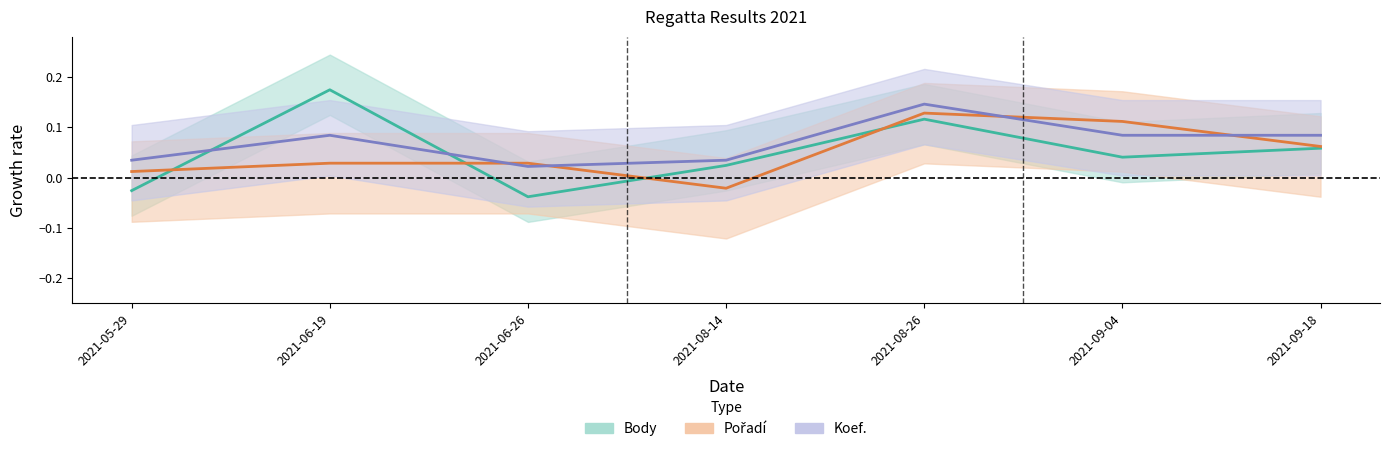

Reading left to right, what are all the values shown in this chart?

Body: 2021-05-29=-0.0	2021-06-19=0.2	2021-06-26=-0.0	2021-08-14=0.0	2021-08-26=0.1	2021-09-04=0.0	2021-09-18=0.1
Pořadí: 2021-05-29=0.0	2021-06-19=0.0	2021-06-26=0.0	2021-08-14=-0.0	2021-08-26=0.1	2021-09-04=0.1	2021-09-18=0.1
Koef.: 2021-05-29=0.0	2021-06-19=0.1	2021-06-26=0.0	2021-08-14=0.0	2021-08-26=0.1	2021-09-04=0.1	2021-09-18=0.1